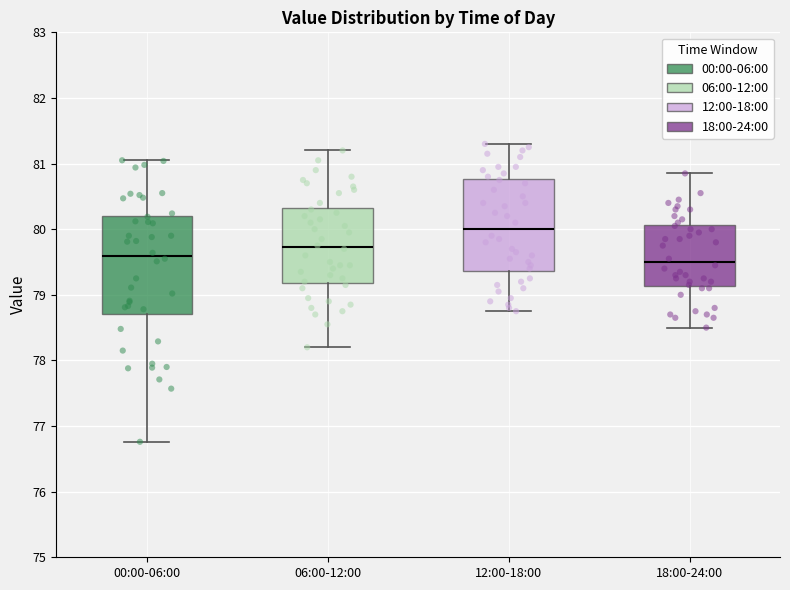

Reading left to right, transcribe this box plot: for each box, give where its median line is, the range the box spans, and where its two whiskers end, as read against the y-axis. The values are not printed on the chart, so give them approximately, as read against the axis.

00:00-06:00: median 79.6, box 78.7 to 80.2, whiskers 76.8 to 81.1
06:00-12:00: median 79.7, box 79.2 to 80.3, whiskers 78.2 to 81.2
12:00-18:00: median 80.0, box 79.4 to 80.8, whiskers 78.8 to 81.3
18:00-24:00: median 79.5, box 79.1 to 80.1, whiskers 78.5 to 80.9